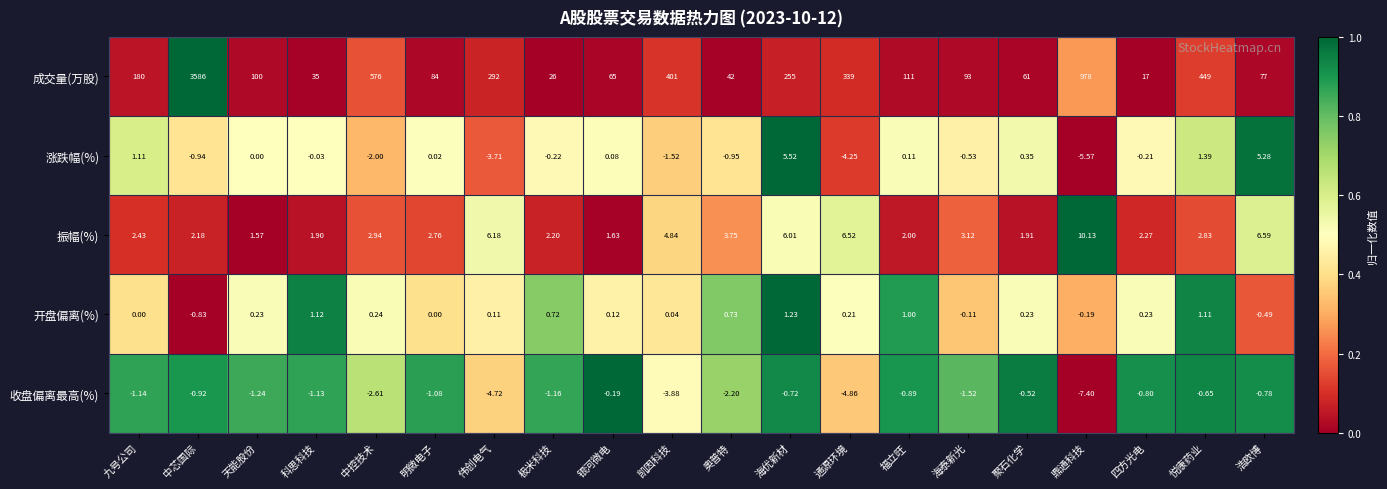

Rank the categories by 成交量(万股) value from lowest to highest.

四方光电, 极米科技, 科思科技, 奥普特, 聚石化学, 银河微电, 浩欧博, 明微电子, 海泰新光, 天能股份, 福立旺, 九号公司, 海优新材, 伟创电气, 通源环境, 凯因科技, 悦康药业, 中控技术, 鼎通科技, 中芯国际